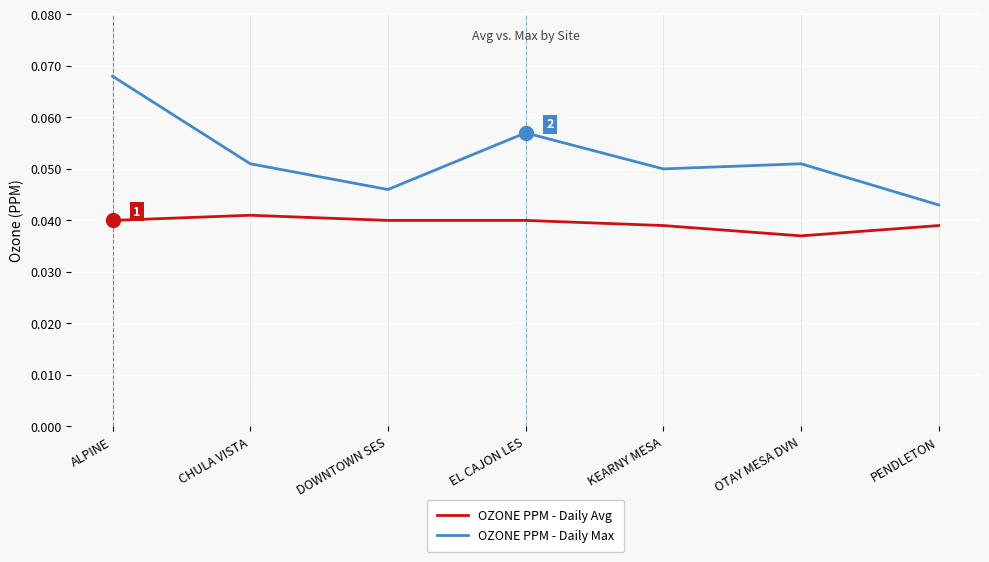

Does the chart have visible grid lines?

Yes